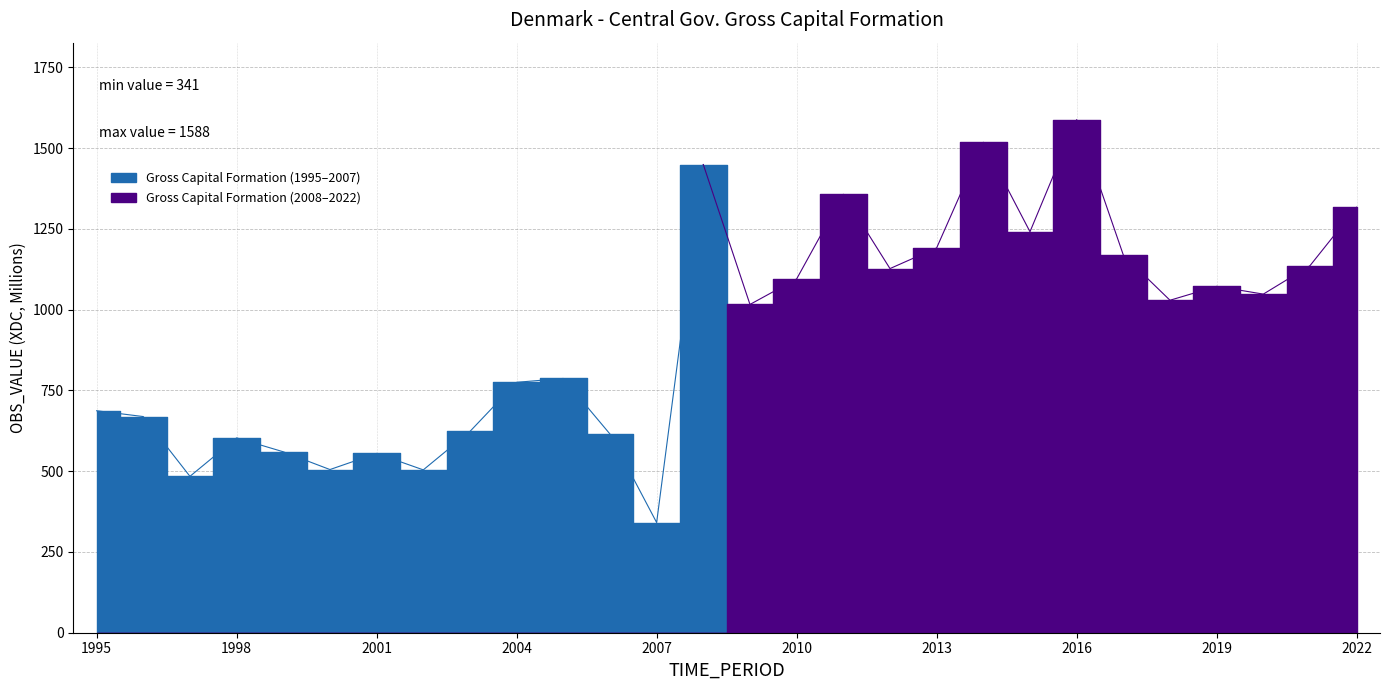

The value at 1996 is 669. True or false?

True